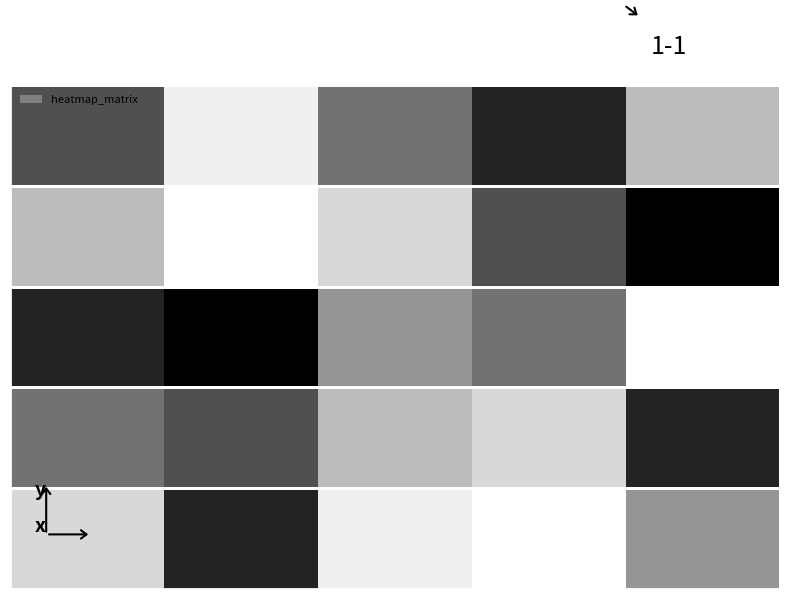

At how many categories does at least one series exceed 2?

5